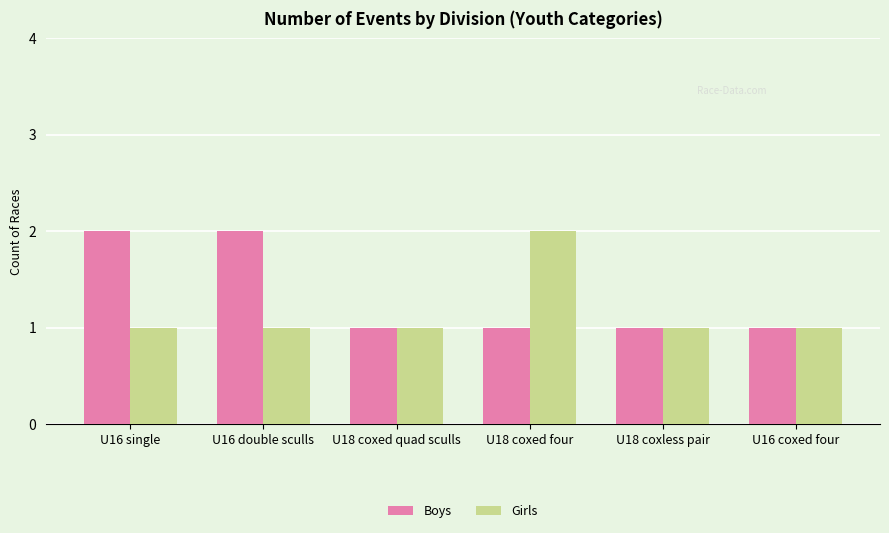

What is the average value of the Girls series?

1